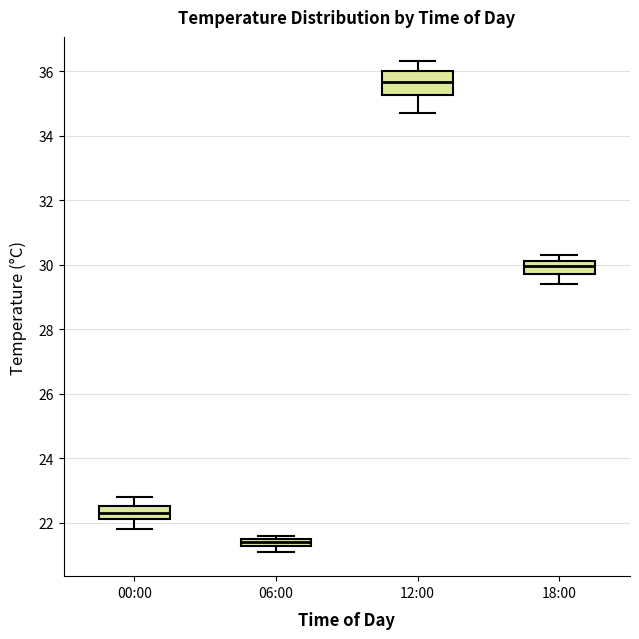

Which box has the lowest median line?

06:00